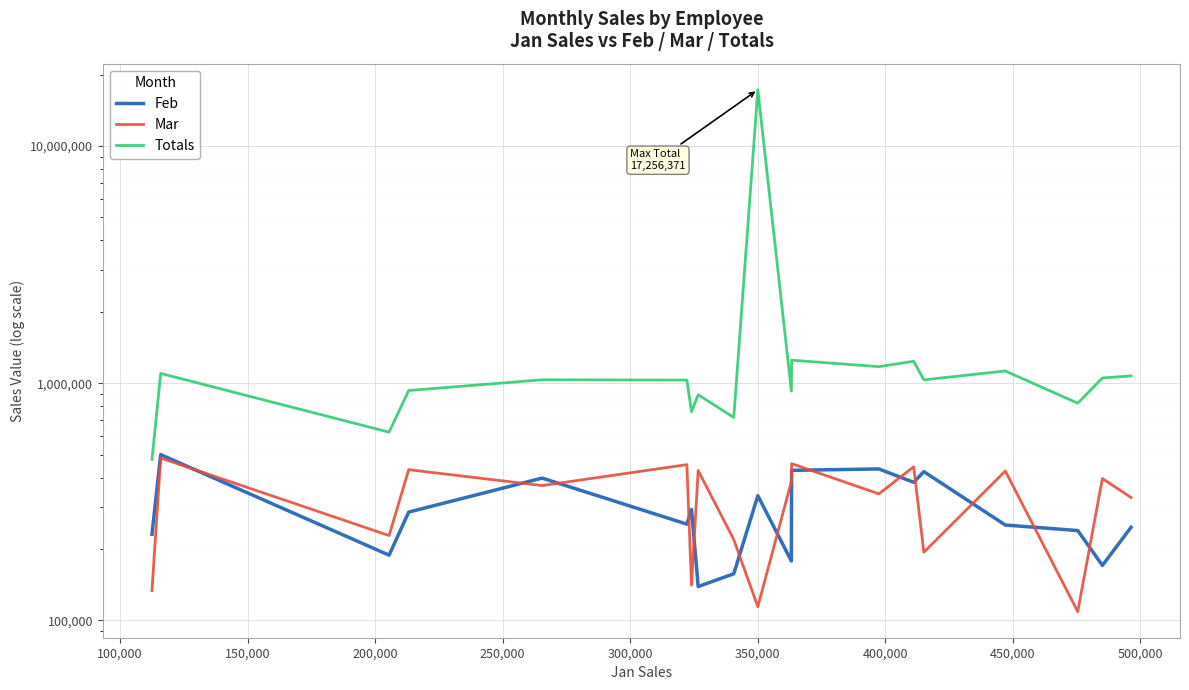

What is the maximum value for Totals?

17256371